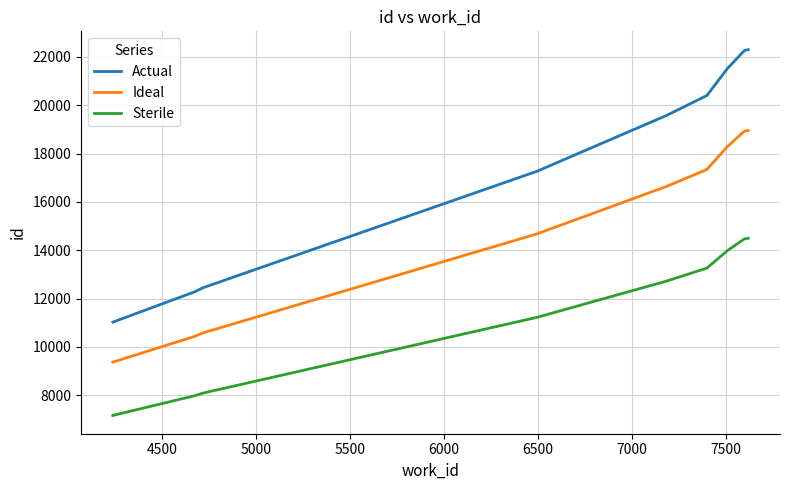

True or false: Sterile and Actual cross at least once.

False